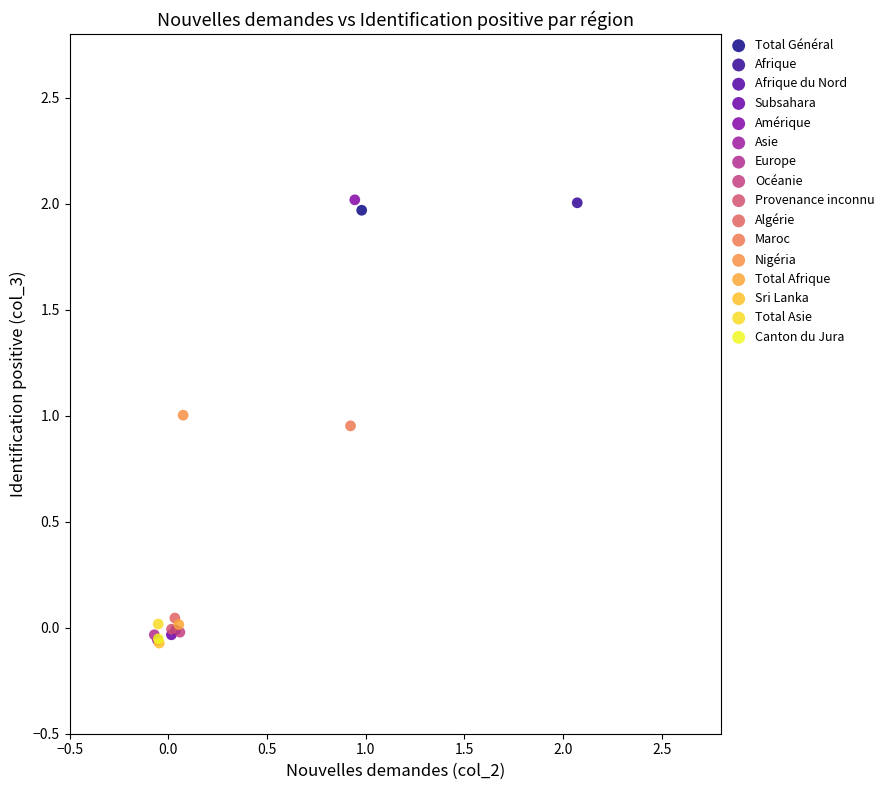

What are all the series names shown in the legend?

Total Général, Afrique, Afrique du Nord, Subsahara, Amérique, Asie, Europe, Océanie, Provenance inconnu, Algérie, Maroc, Nigéria, Total Afrique, Sri Lanka, Total Asie, Canton du Jura